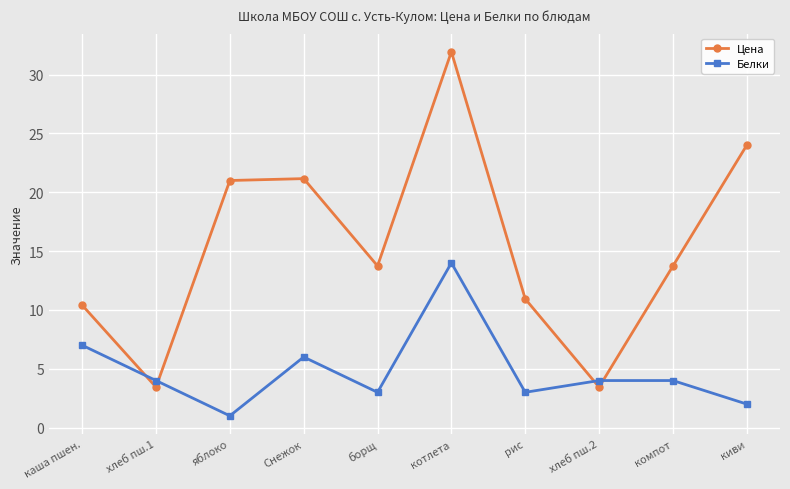

After their last crossing, which series has the higher values: Цена or Белки?

Цена